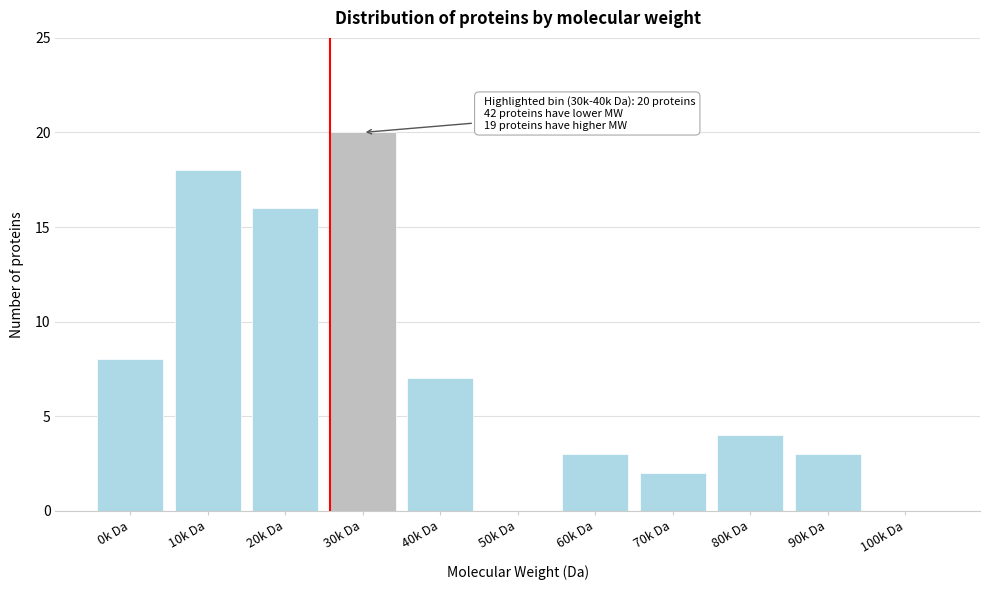

Reading left to right, list all the values displayed in this chart.

0k Da=8	10k Da=18	20k Da=16	30k Da=20	40k Da=7	50k Da=0	60k Da=3	70k Da=2	80k Da=4	90k Da=3	100k Da=0